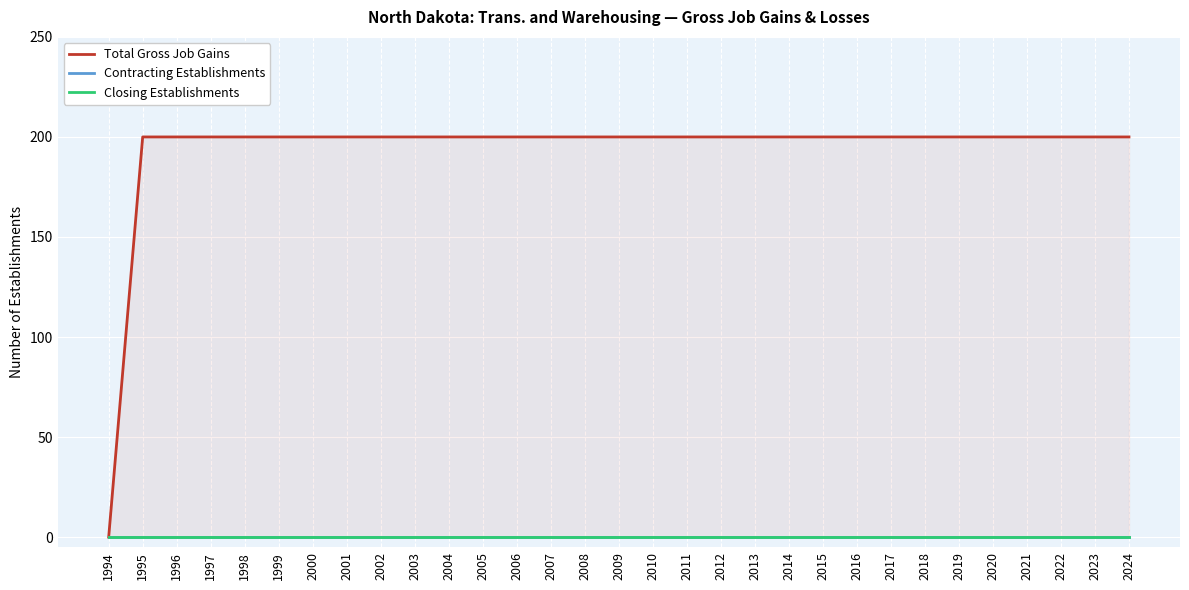

What is the sum of the Total Gross Job Gains values at 2020 and 2016?

400